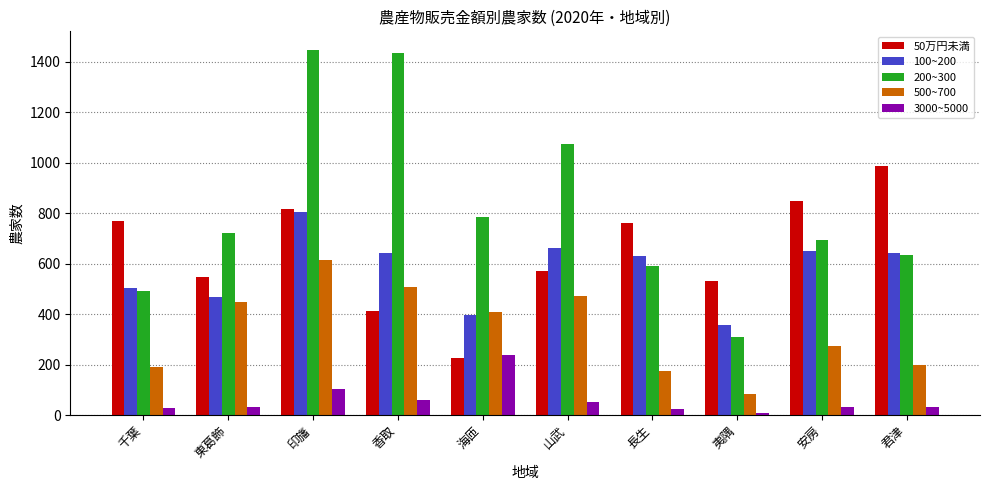

What is the maximum value for 100~200?

805